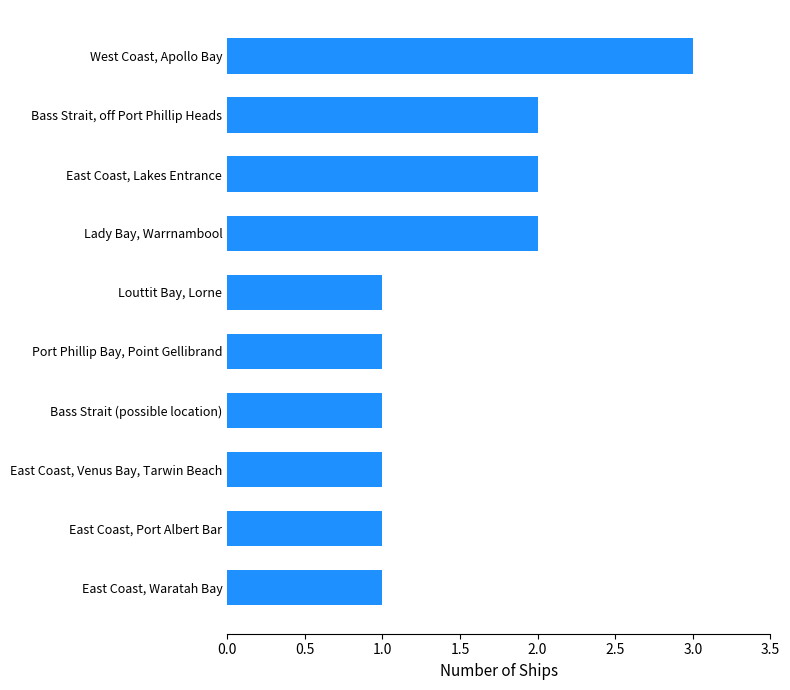

Count the number of categories in the chart.

10